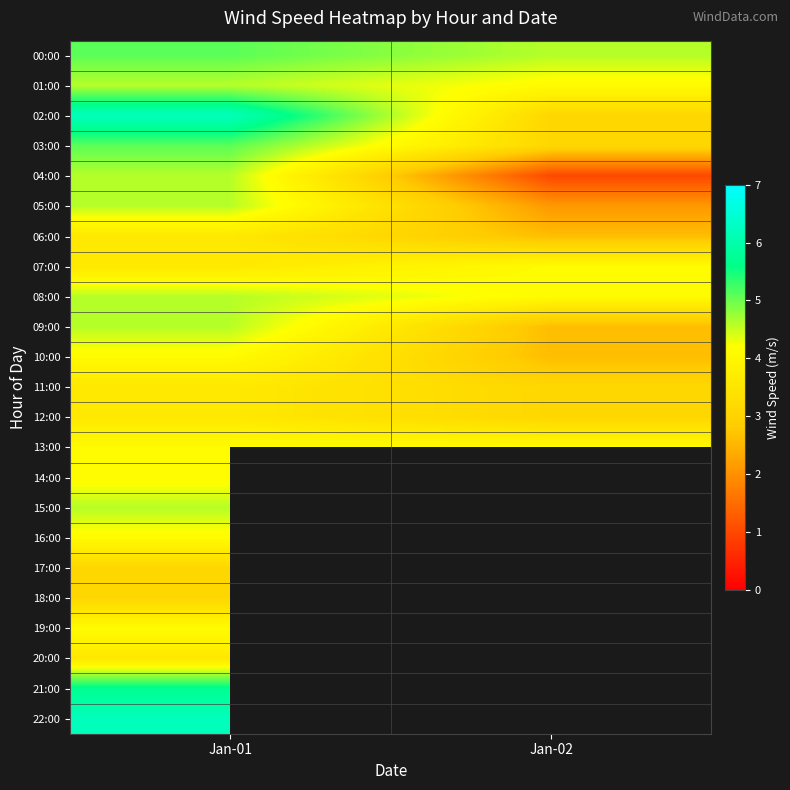

Read the 22:00 value at Jan-01.

6.2